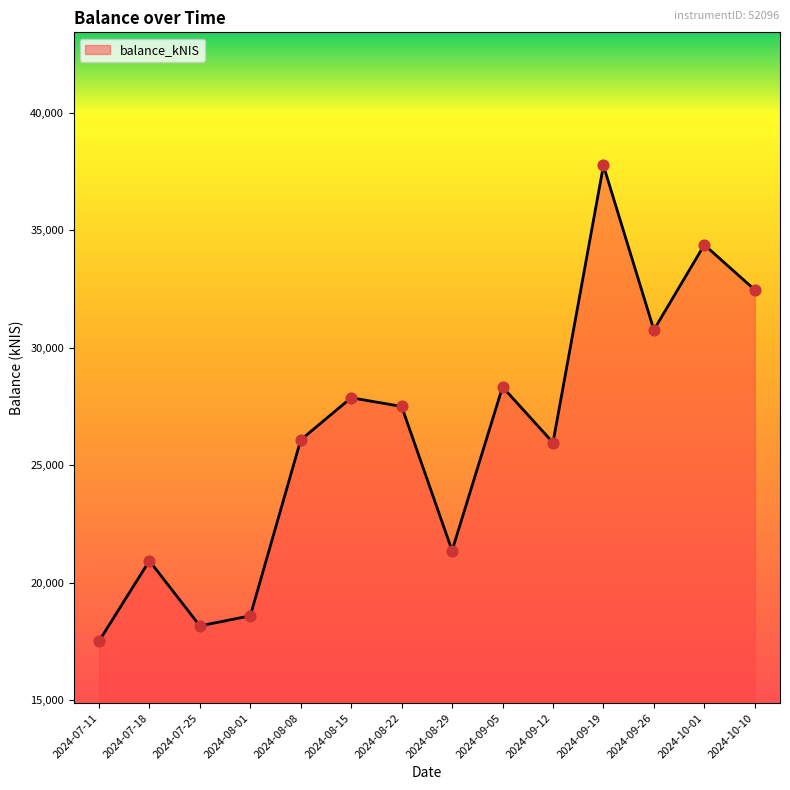

What is the change in value from 2024-08-29 to 2024-09-12?

+4594.1